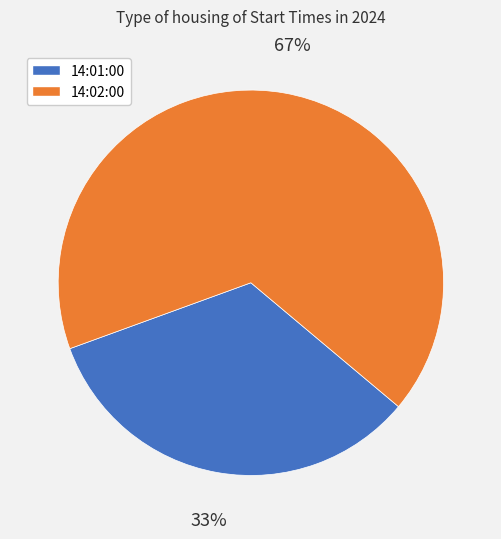

Rank the categories by value from highest to lowest.

14:02:00, 14:01:00